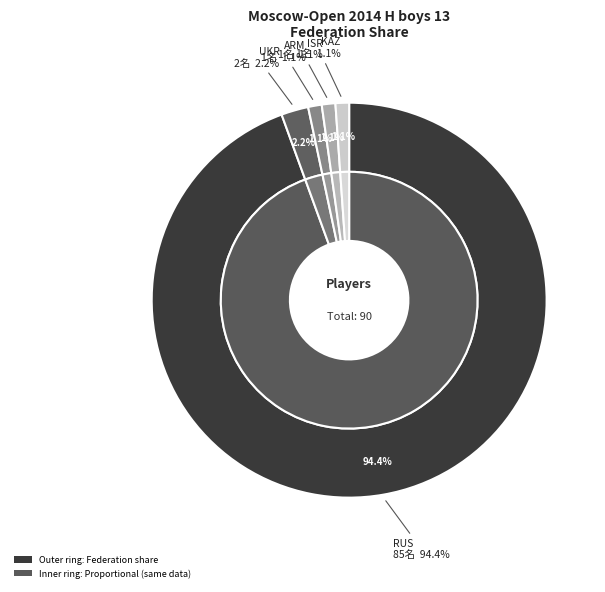

What is the largest slice in the pie chart?

RUS